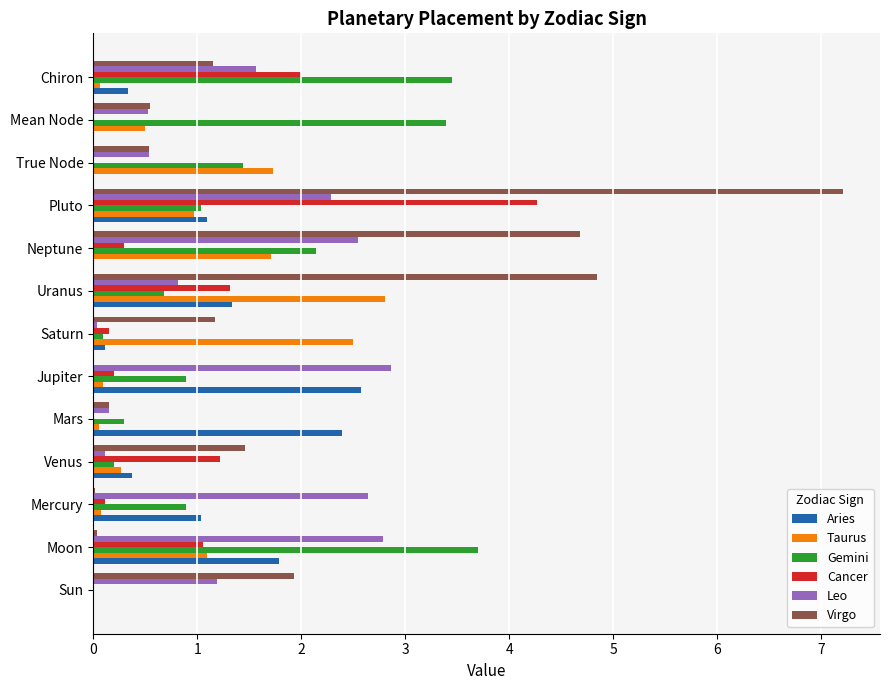

Which series has the largest total across all categories?

Virgo